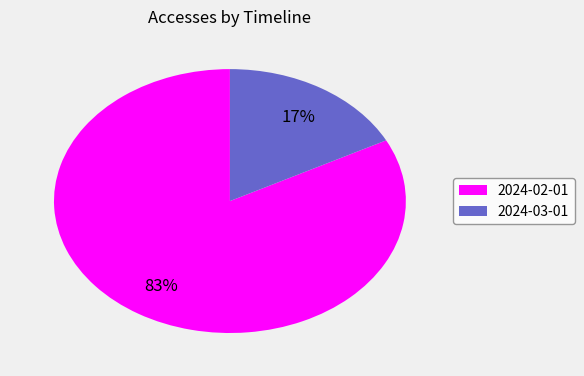

Combined, do 2024-02-01 and 2024-03-01 account for over 50%?

Yes